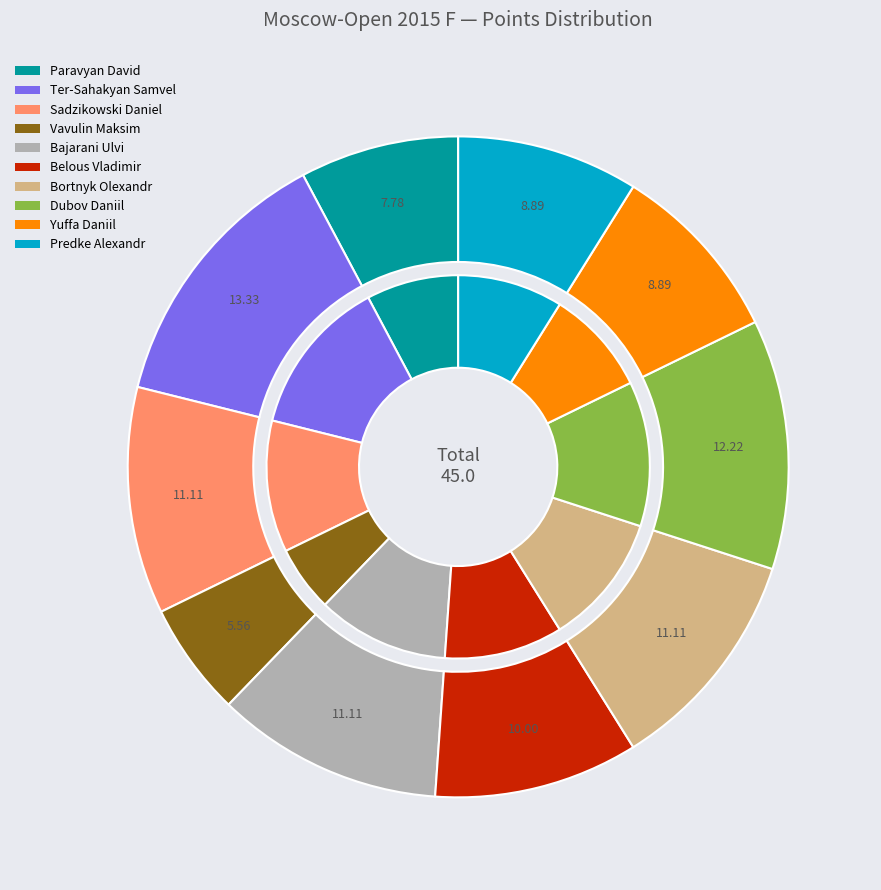

The Predke Alexandr slice represents 9% of the pie. True or false?

True